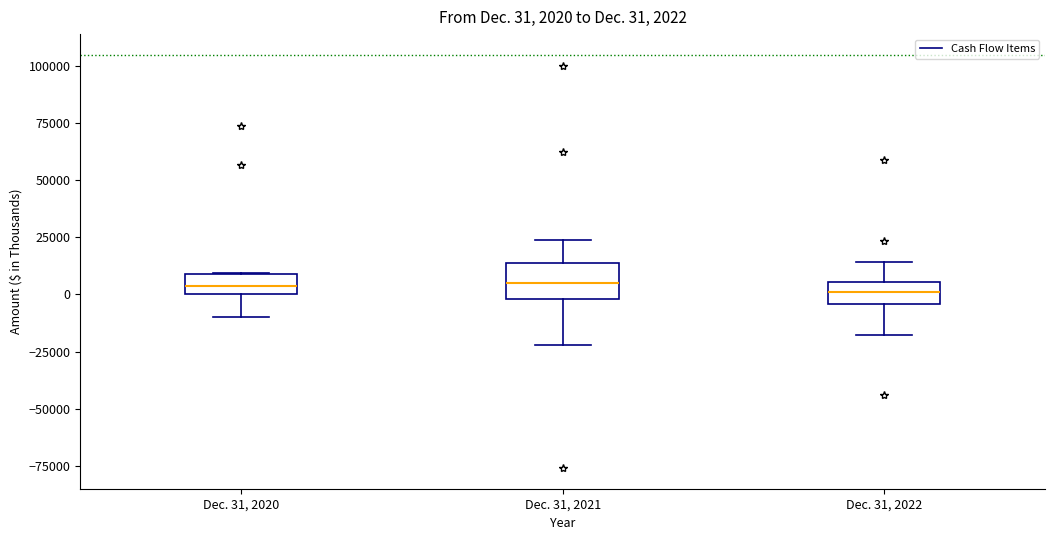

Comparing the boxes themselves (not the whiskers), which one is the tallest?

Dec. 31, 2021